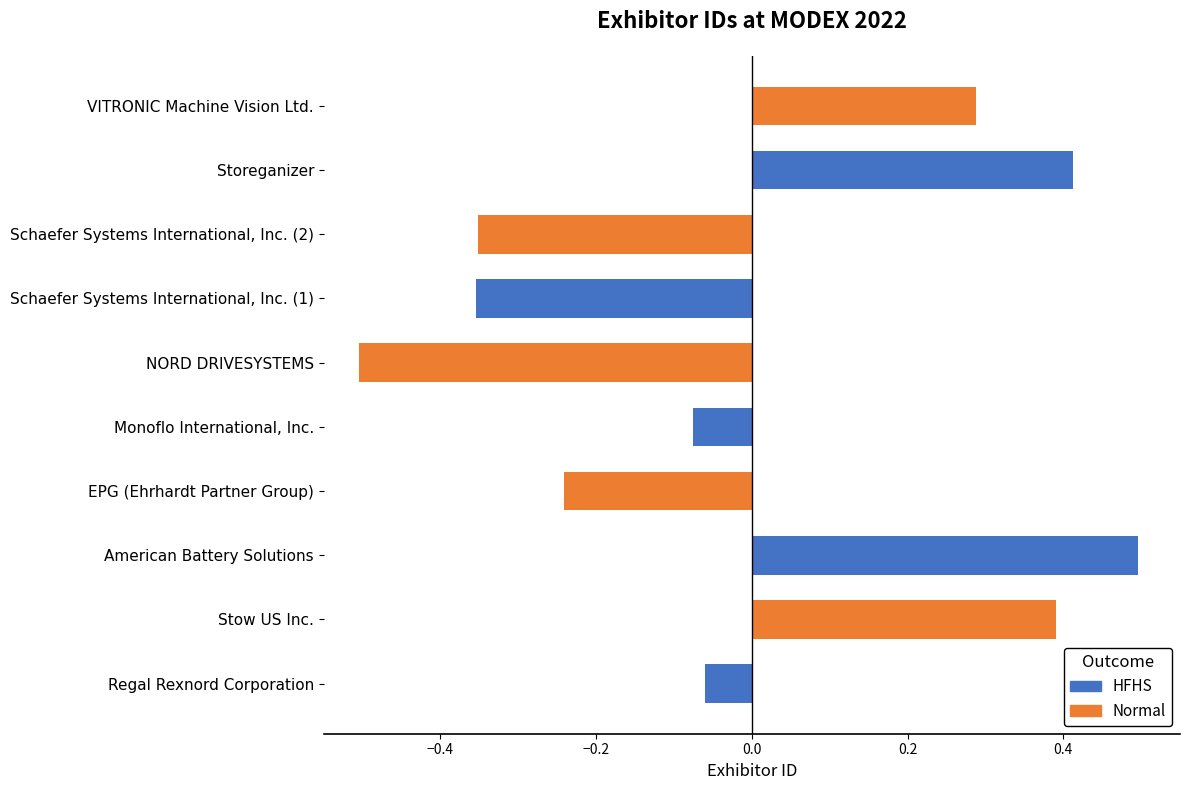

Count the number of categories in the chart.

5